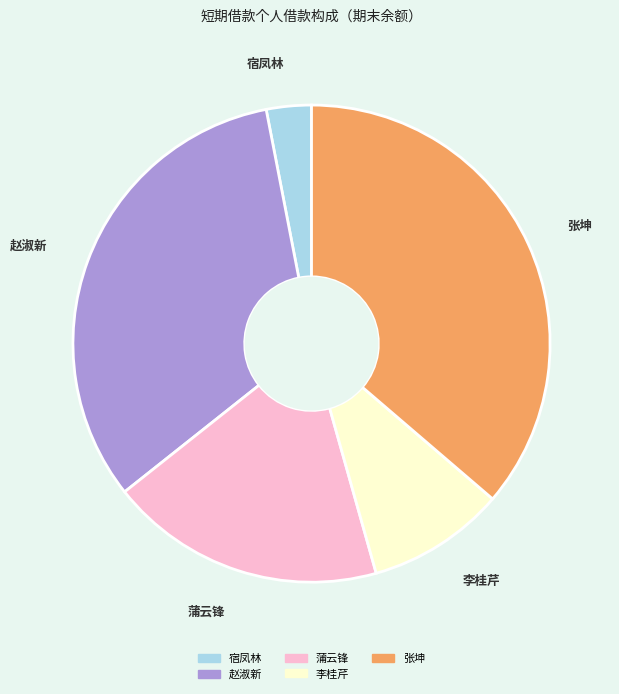

The 张坤 slice represents 45% of the pie. True or false?

False